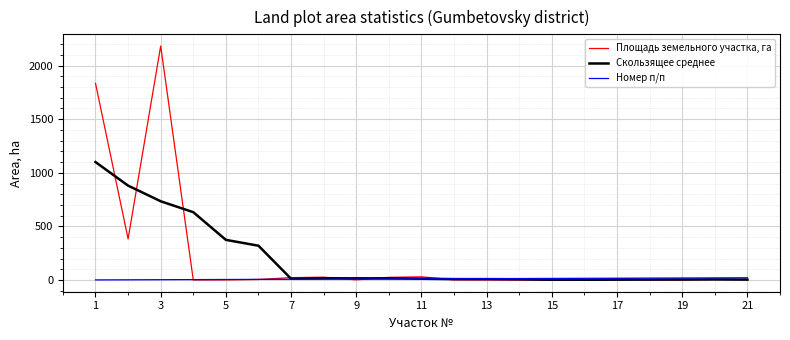

Which series has the widest spread of values?

Площадь земельного участка, га